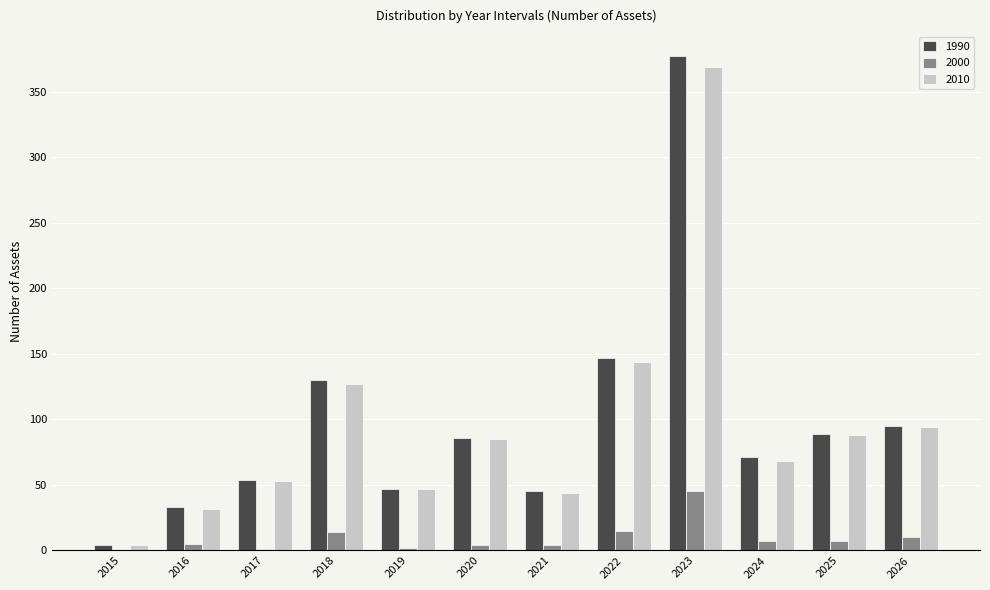

Is it true that 2010 equals 8 at 2016?

False